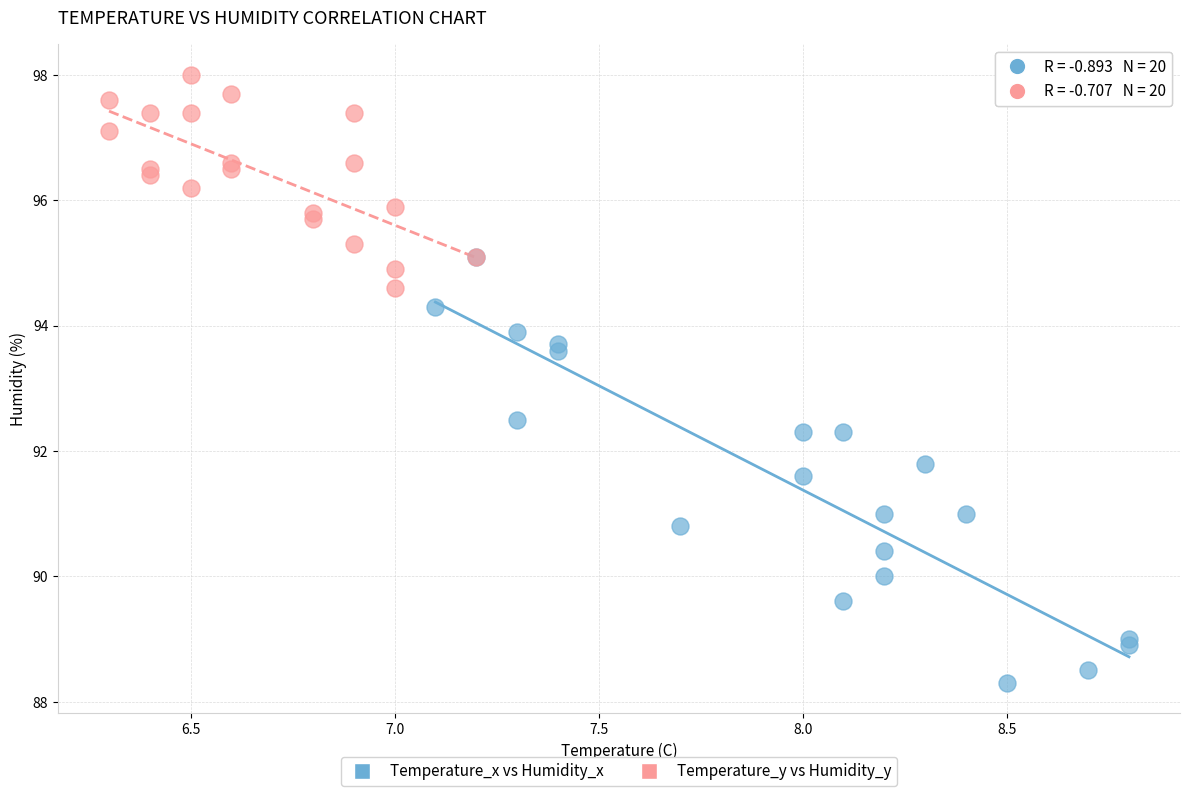

Which series reaches the maximum Y coordinate?

Temperature_y vs Humidity_y